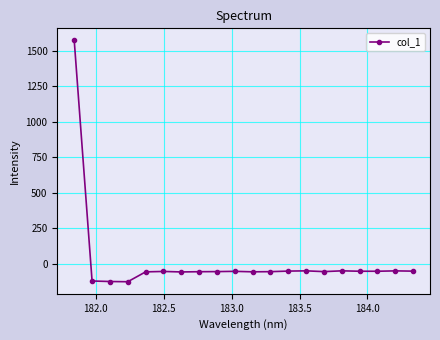

What is the maximum value shown in the chart?

1571.8